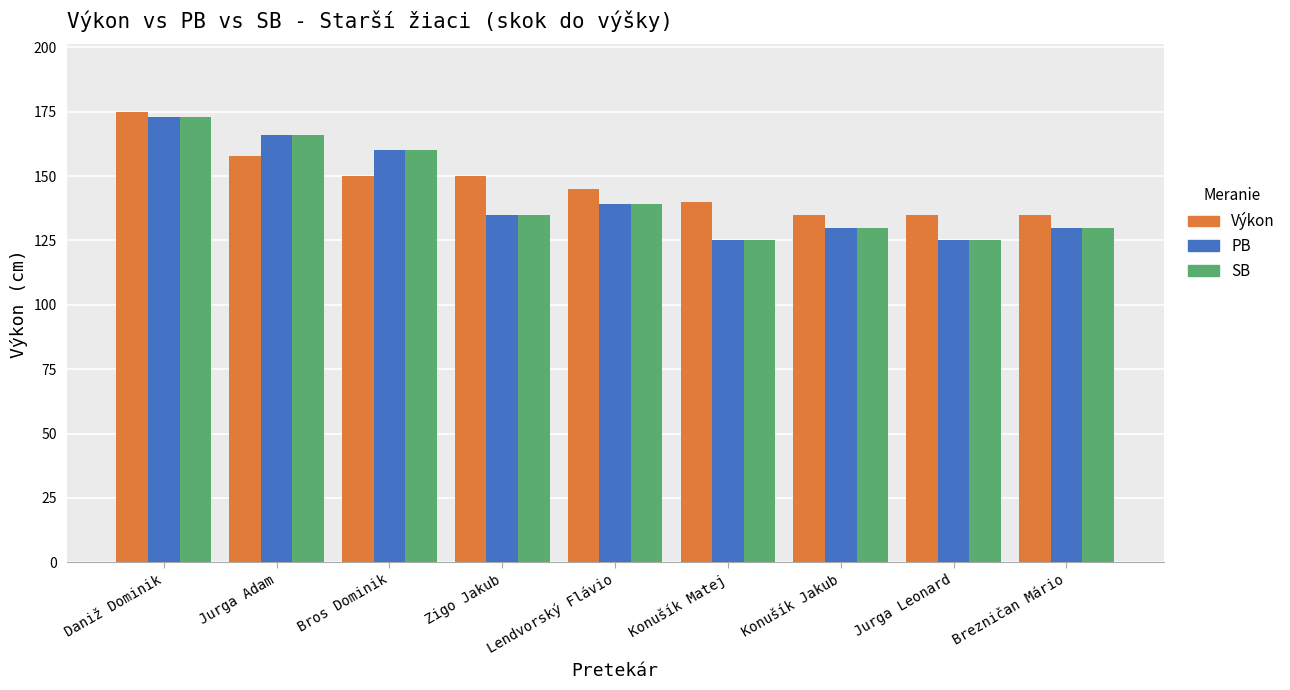

What is the sum of the PB values at Konušík Matej and Jurga Adam?

291